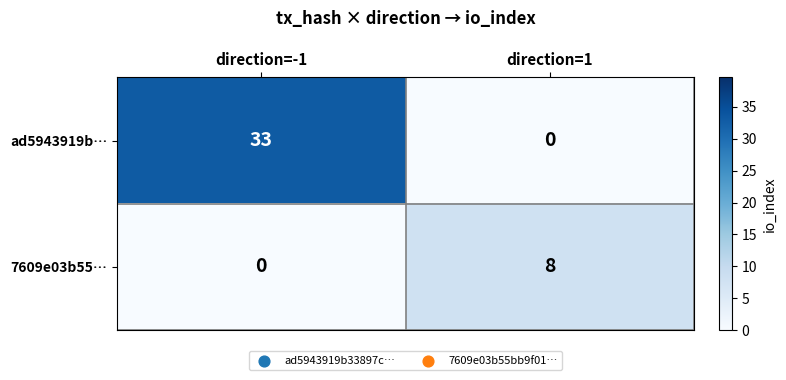

Count the number of categories in the chart.

2